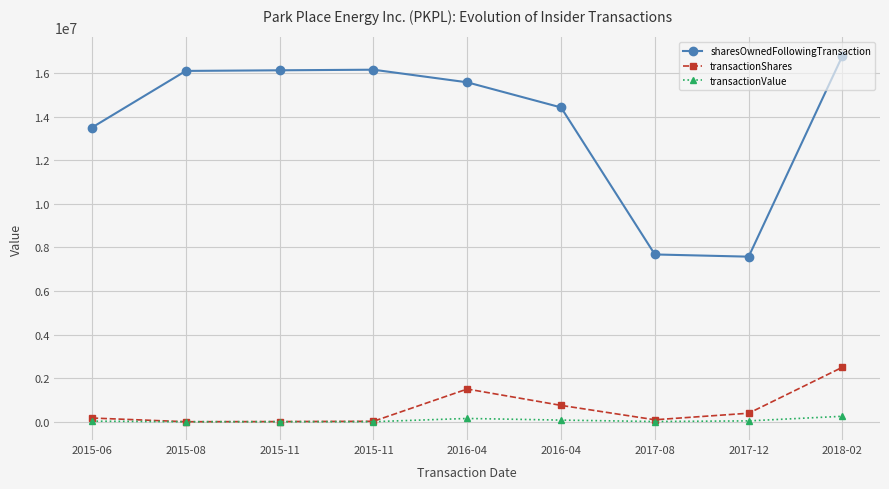

How many values in the transactionShares series are below 170000?

4